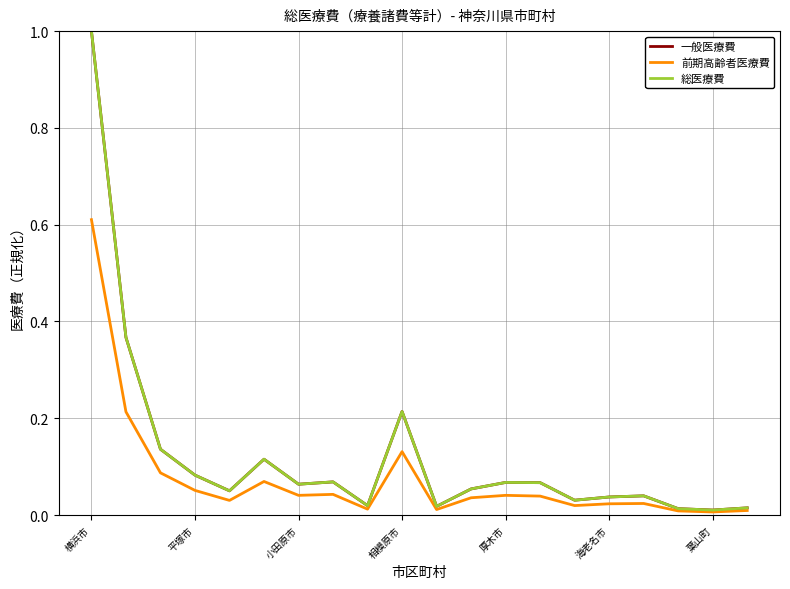

Does the chart display data point markers on the line(s)?

No